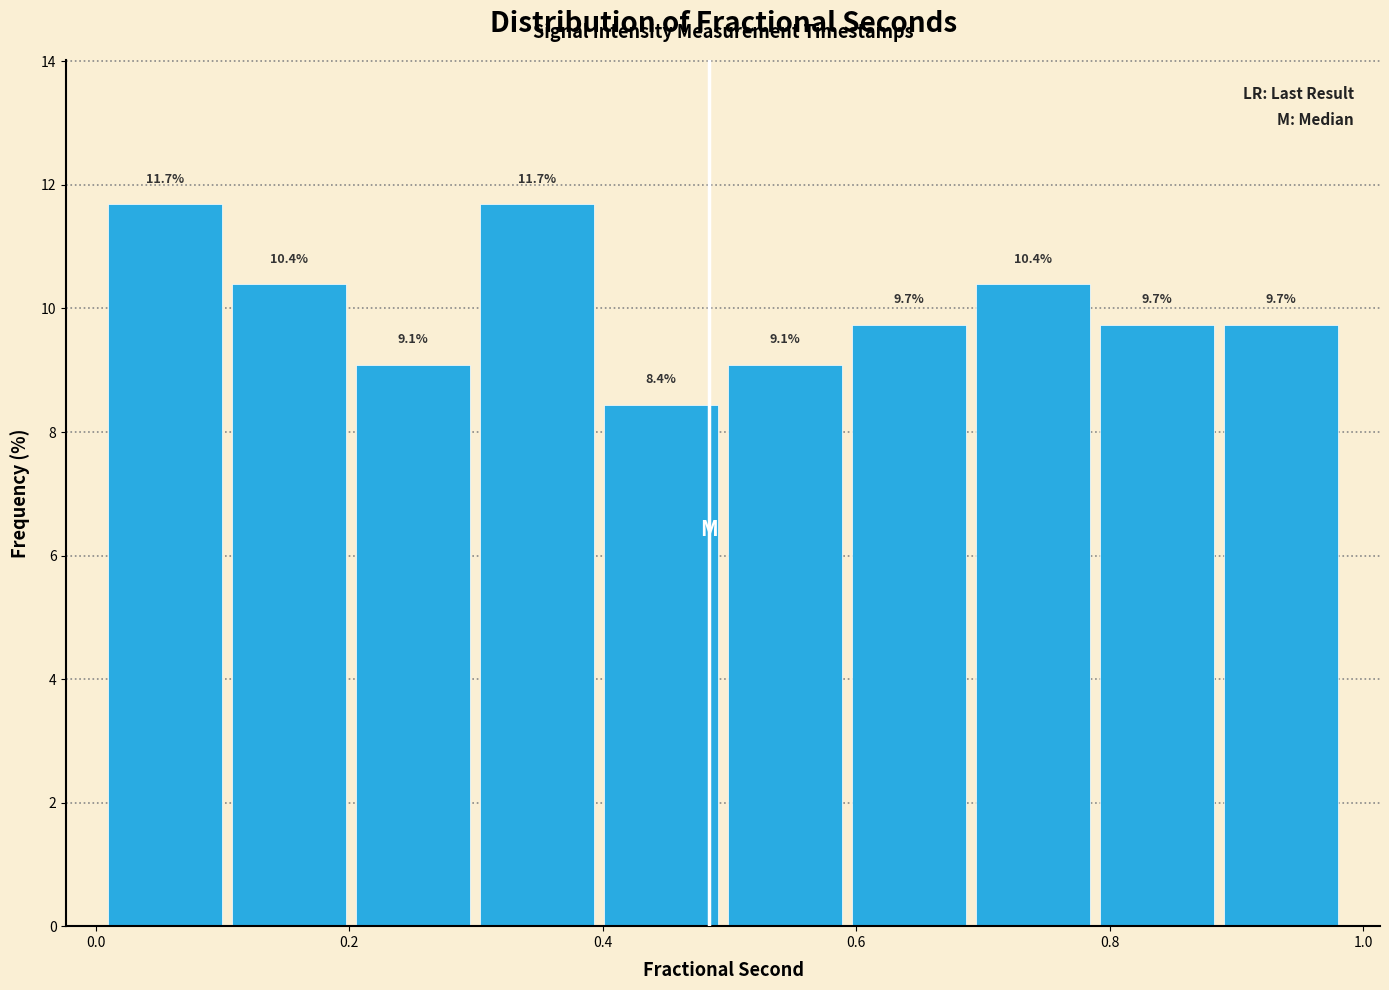

What is the height of the bar covering 0.60 to 0.70 on the x-axis? The bar edges are not printed on the chart, so give them approximately, as read against the axis.

9.7